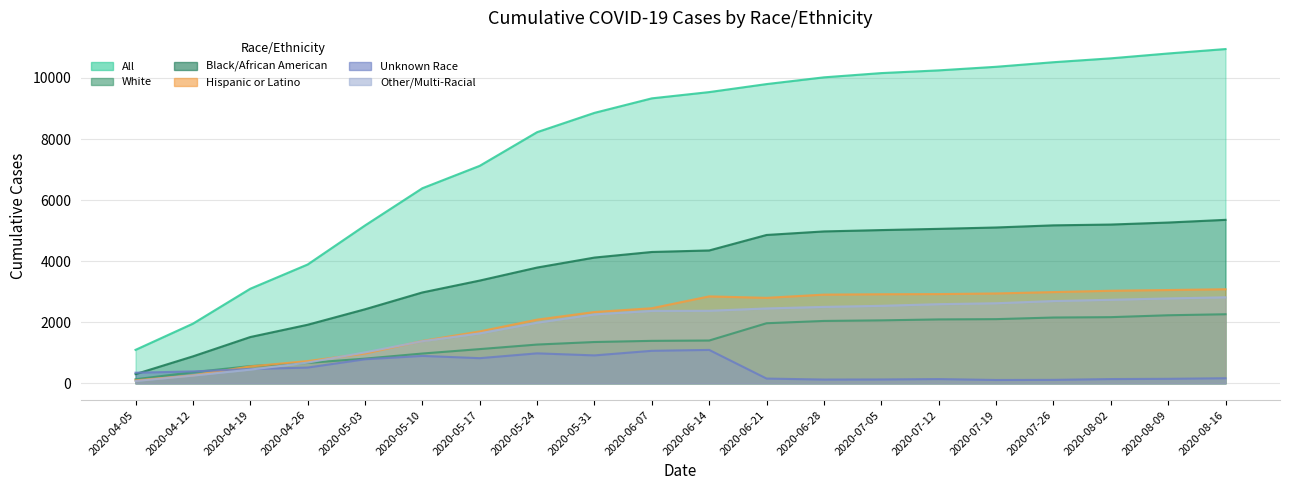

True or false: Other/Multi-Racial and Hispanic or Latino cross at least once.

True